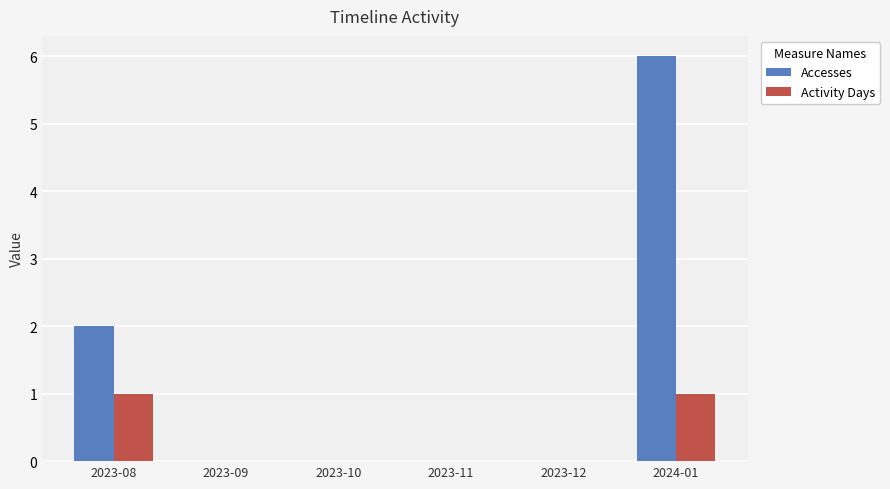

Which series changed the most between 2023-08 and 2023-12?

Accesses